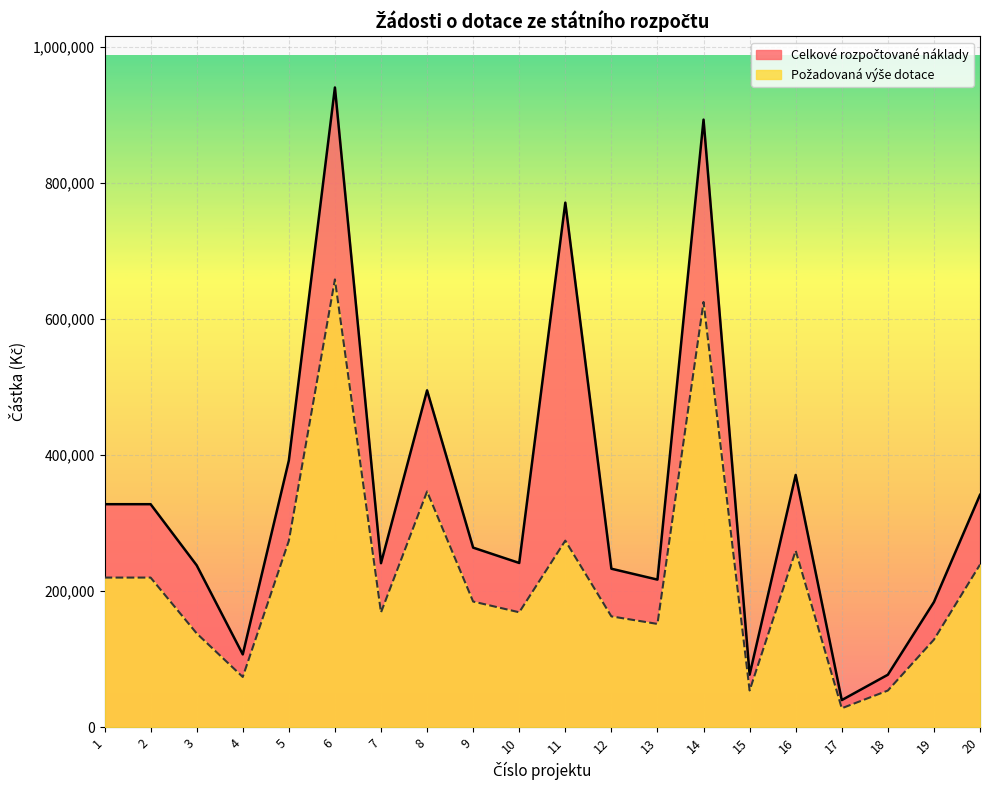

The Požadovaná výše dotace series shows 116028 at 4. True or false?

False